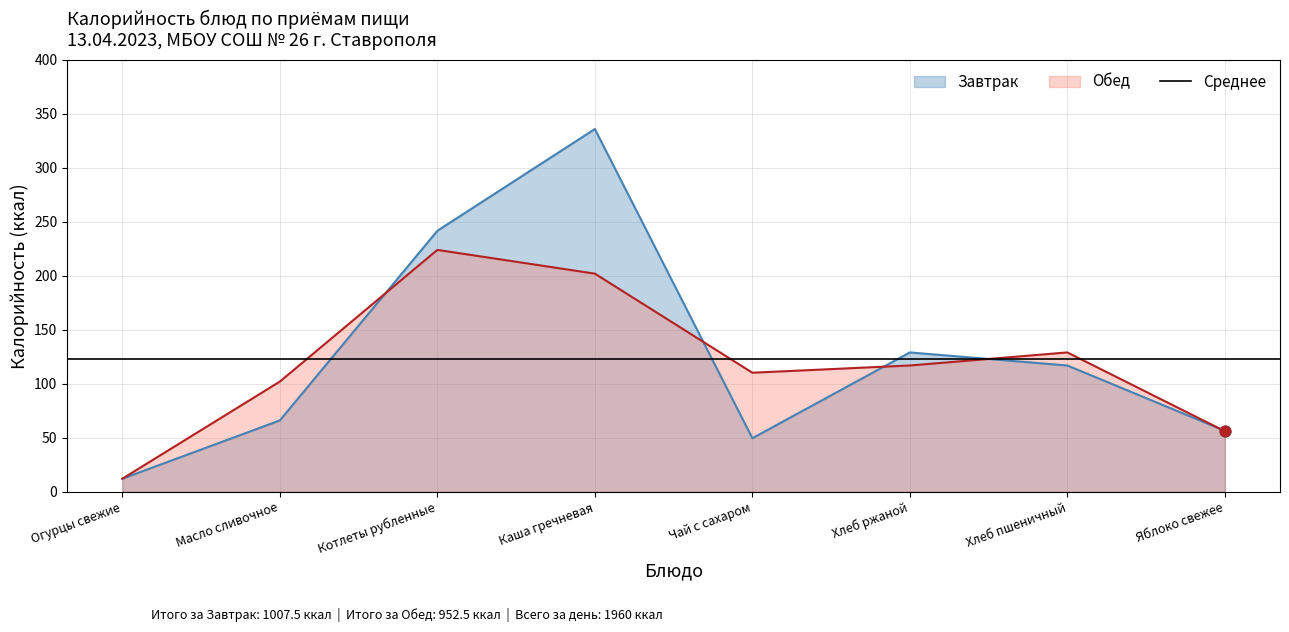

What is the total value across all series at Огурцы свежие?

24.0